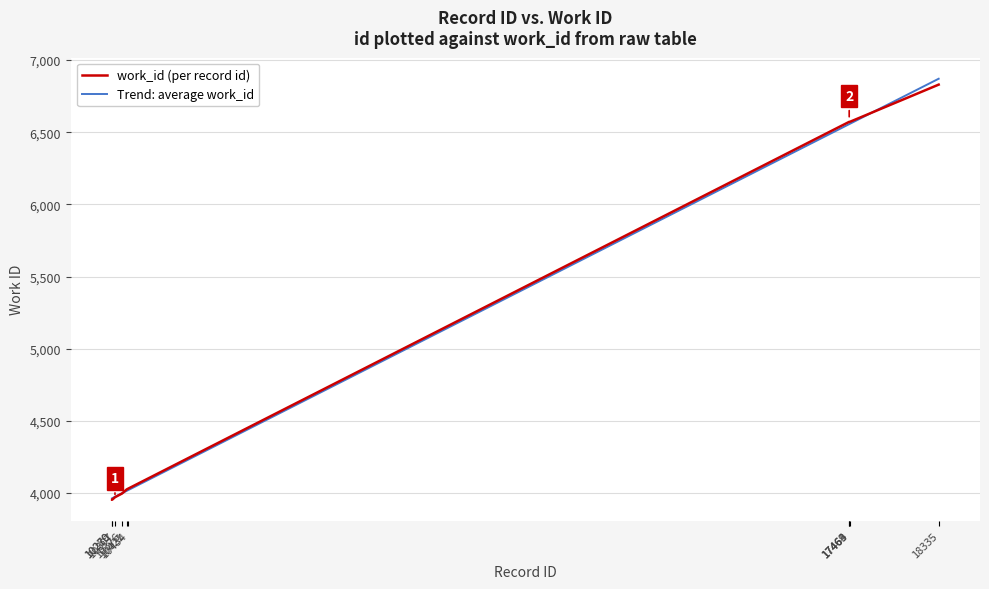

What is the lowest value of the work_id (per record id) series?

3953.0